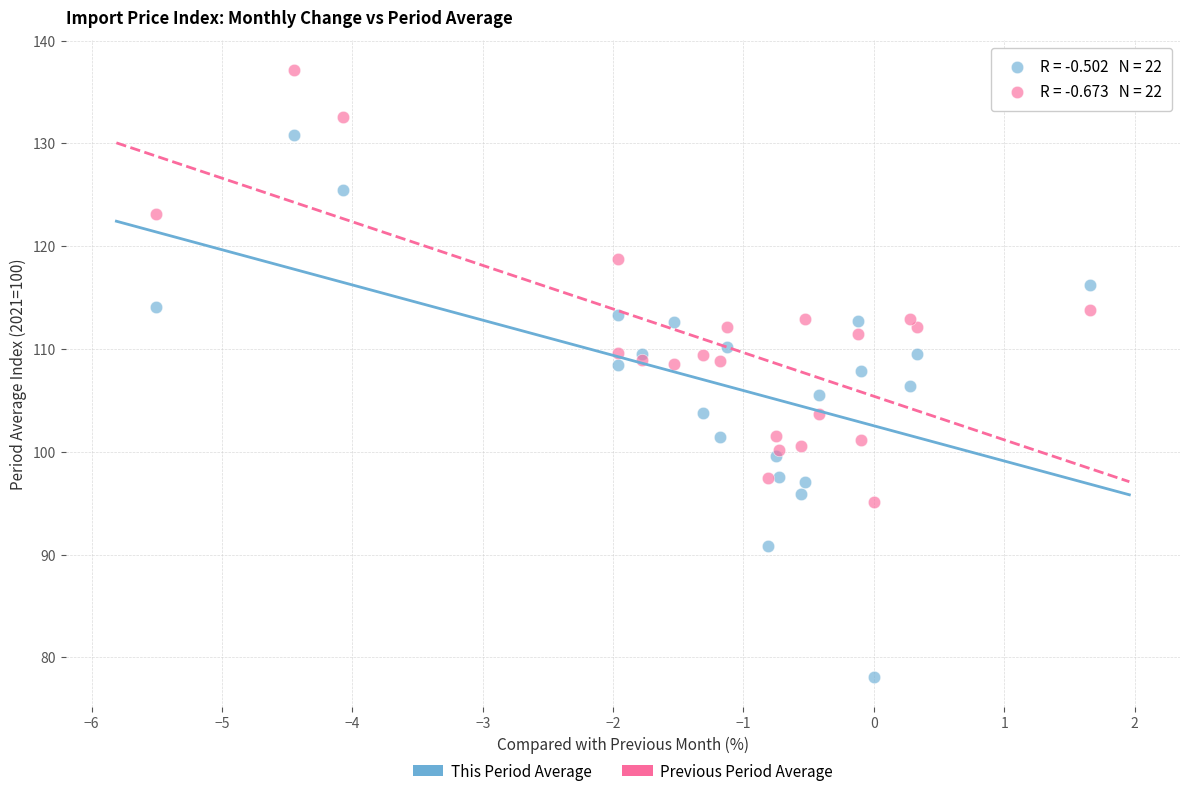

Which series has the widest spread of Y values?

This Period Average